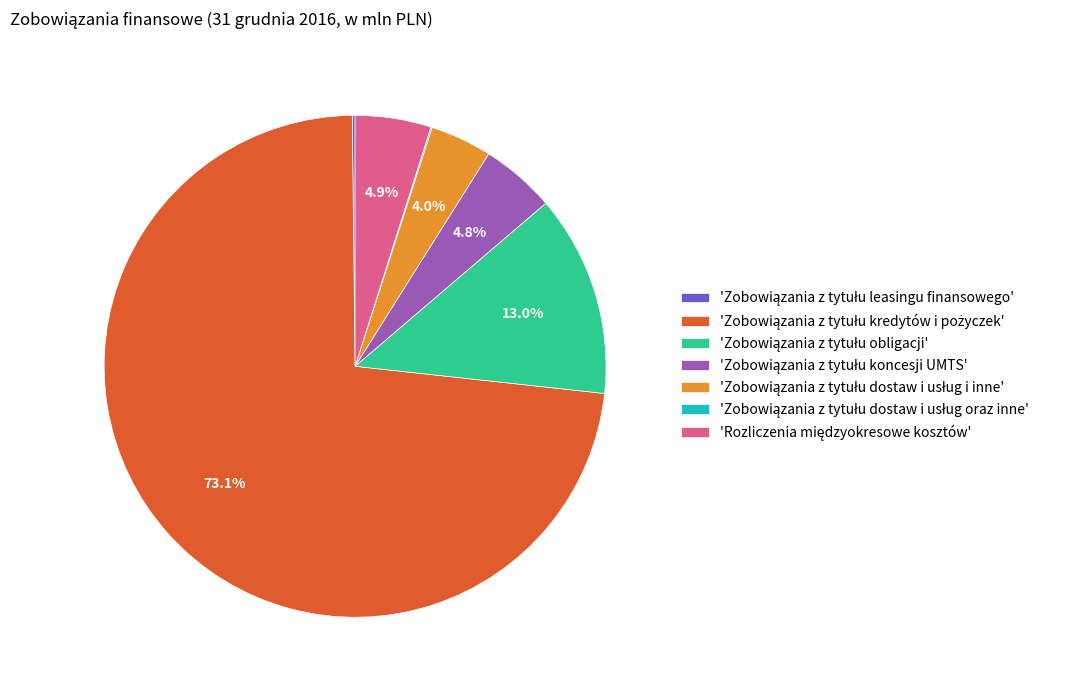

Is there any slice that represents more than half of the pie?

Yes